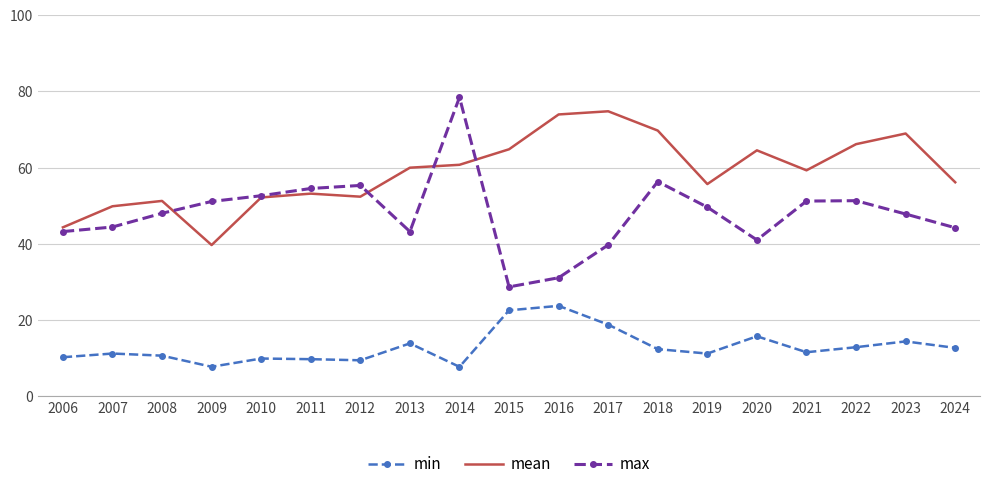

What is the approximate value of min at 2020?

15.8